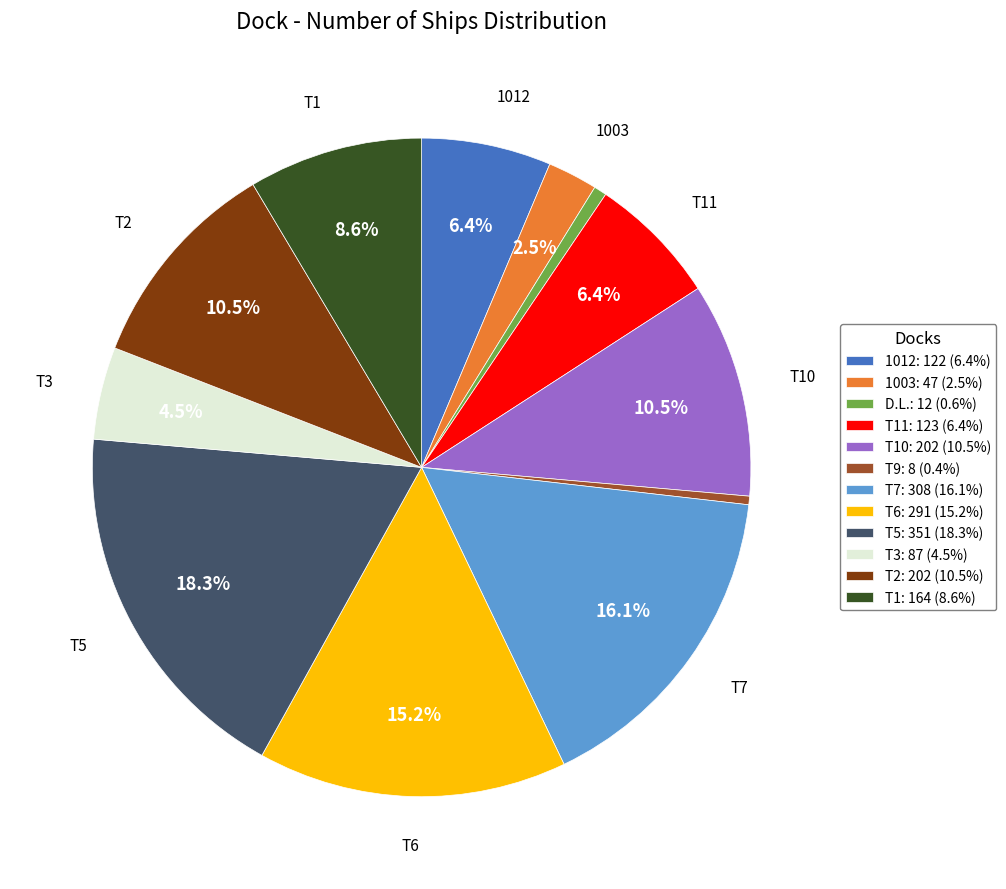

Is there any slice that represents more than half of the pie?

No